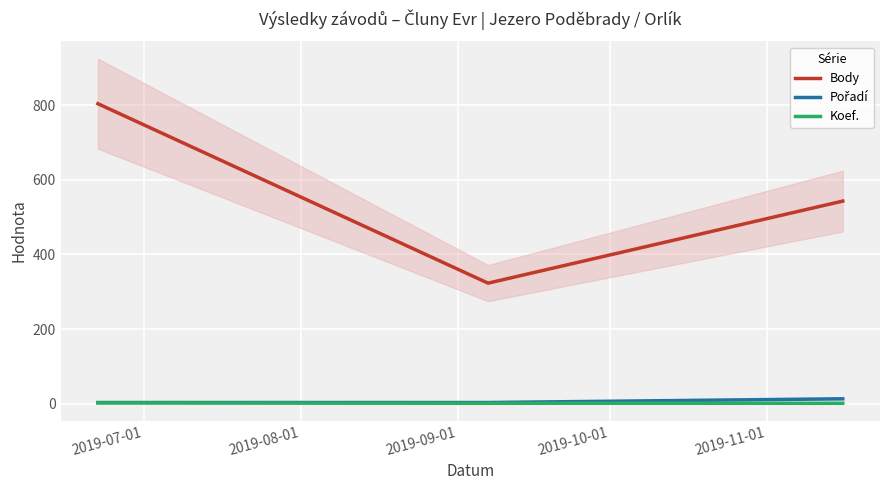

What is the highest value of the Body series?

804